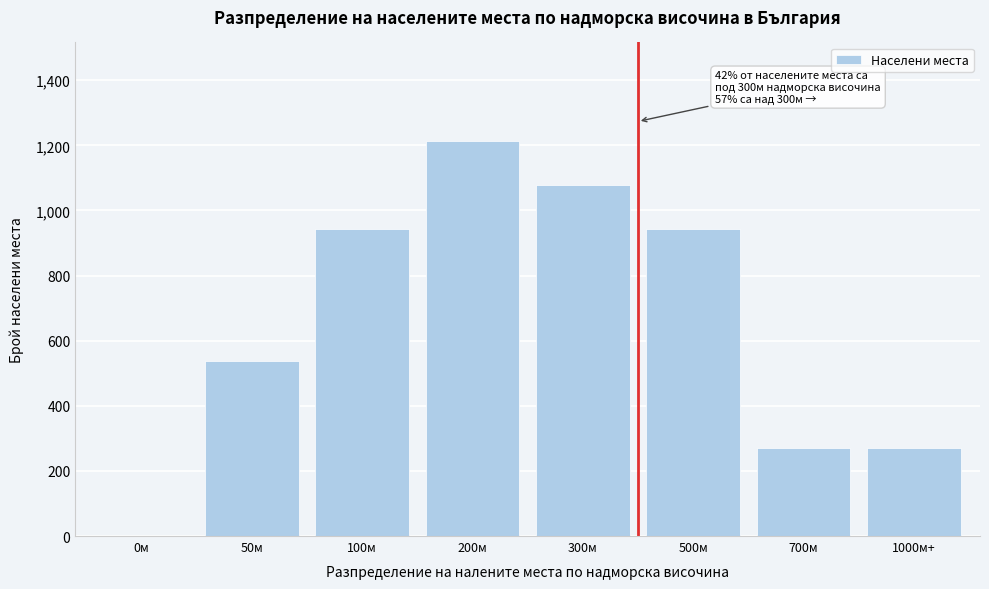

Reading left to right, list all the values displayed in this chart.

0м=0	50м=539	100м=943	200м=1213	300м=1078	500м=943	700м=269	1000м+=269